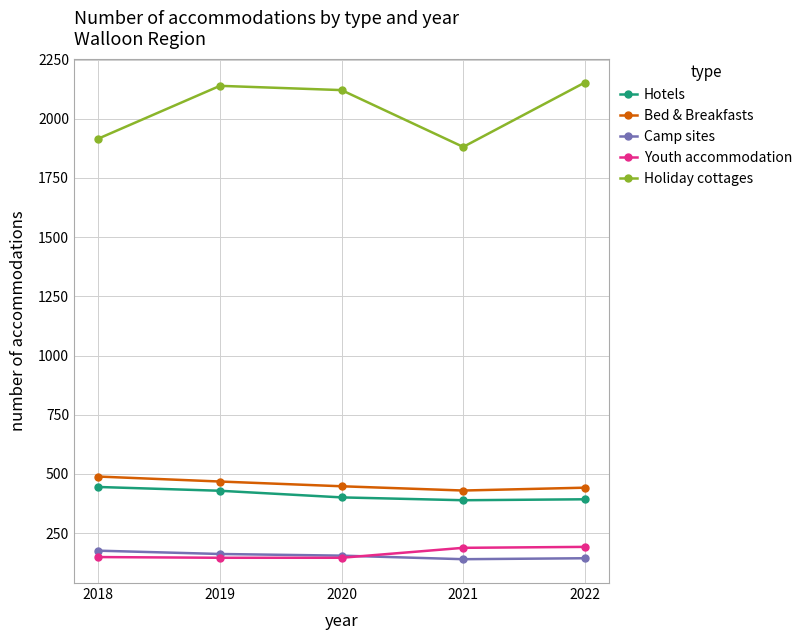

Is the value of Camp sites at 2020 greater than the value of Hotels at 2018?

No